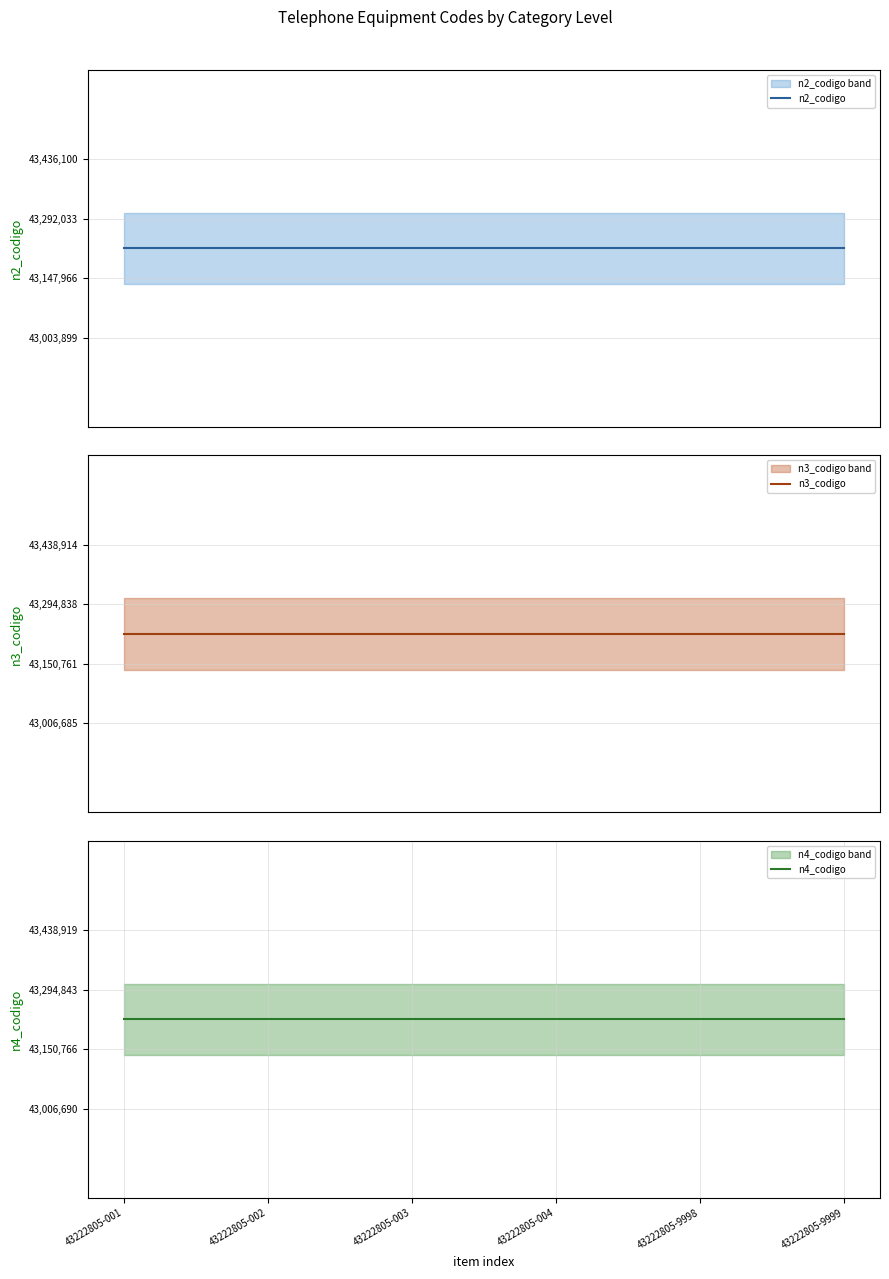

What is the average value of the n4_codigo series?

43222805